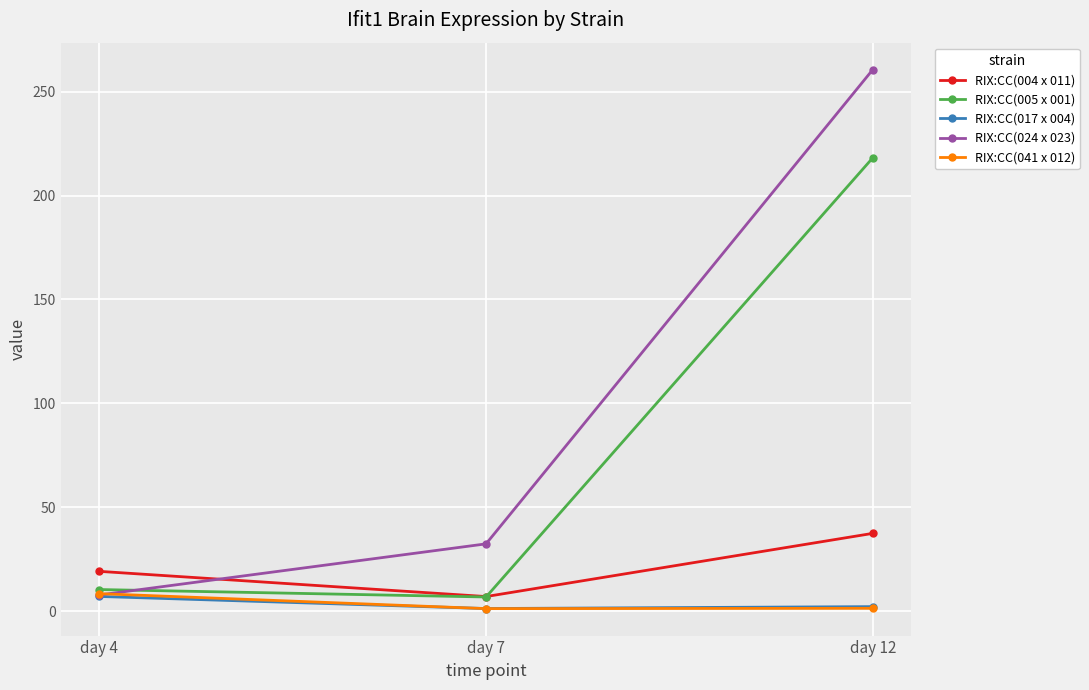

Which series has the largest total across all categories?

RIX:CC(024 x 023)